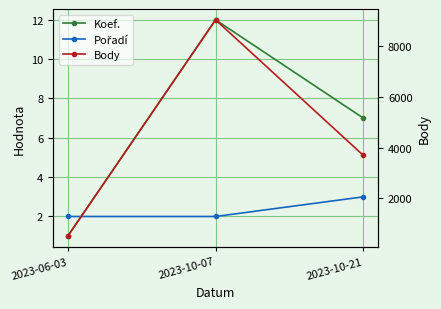

How many lines are shown in the chart?

3